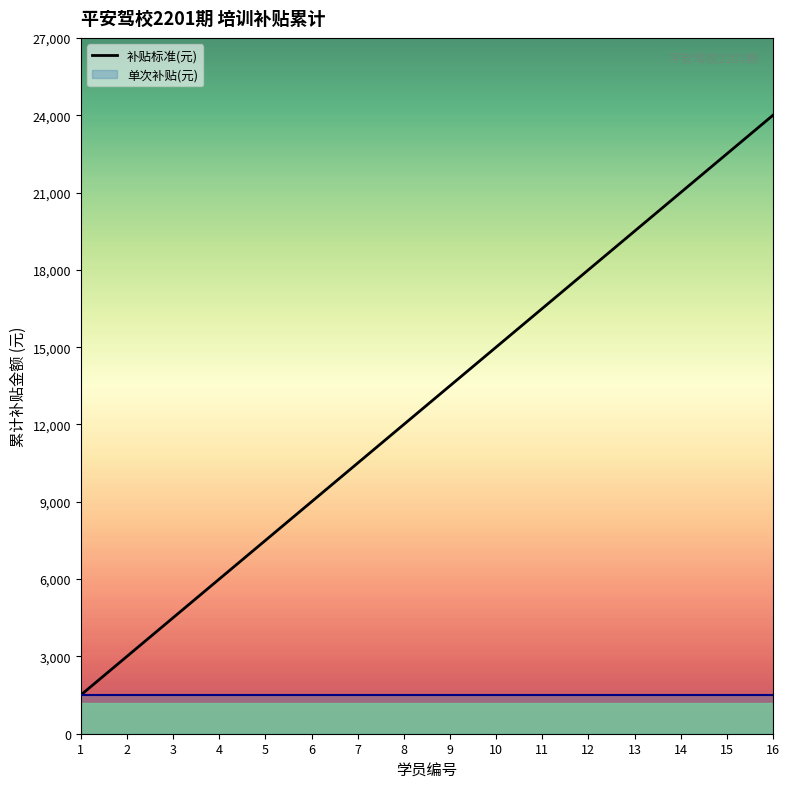

What is the sum of the values at 8 and 7?

22500